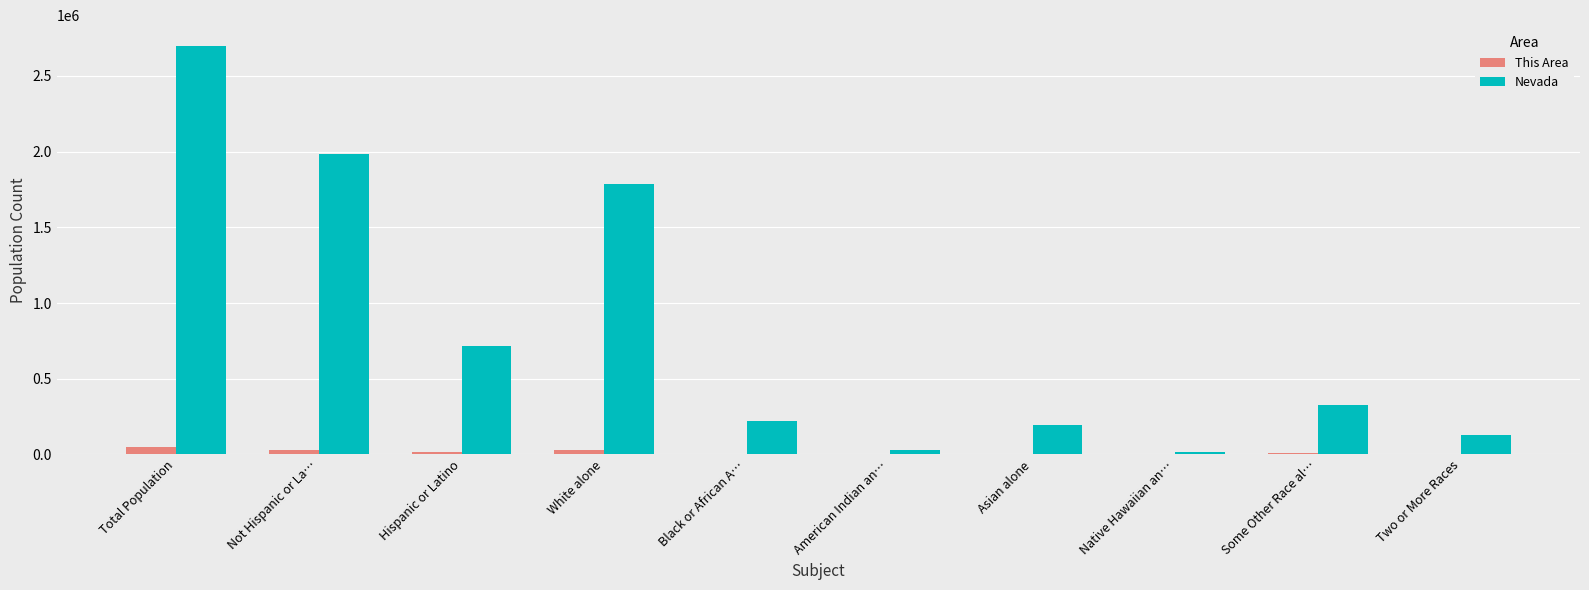

Which series has the largest total across all categories?

Nevada